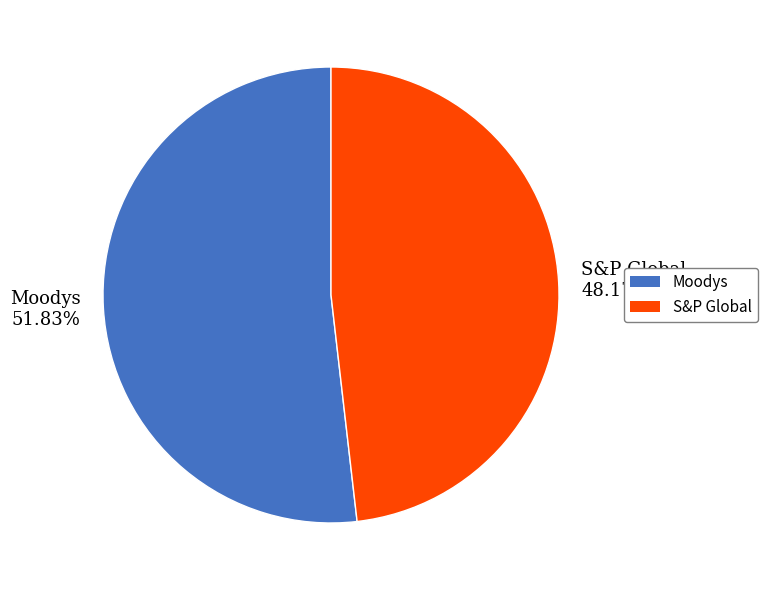

Does any single category account for the majority?

Yes